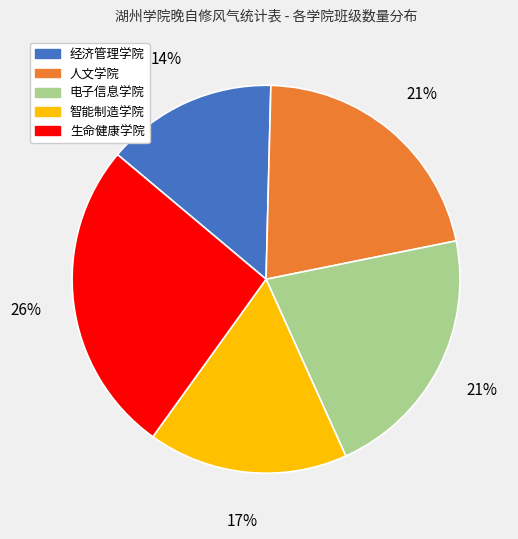

Combined, do 人文学院 and 生命健康学院 account for over 50%?

No